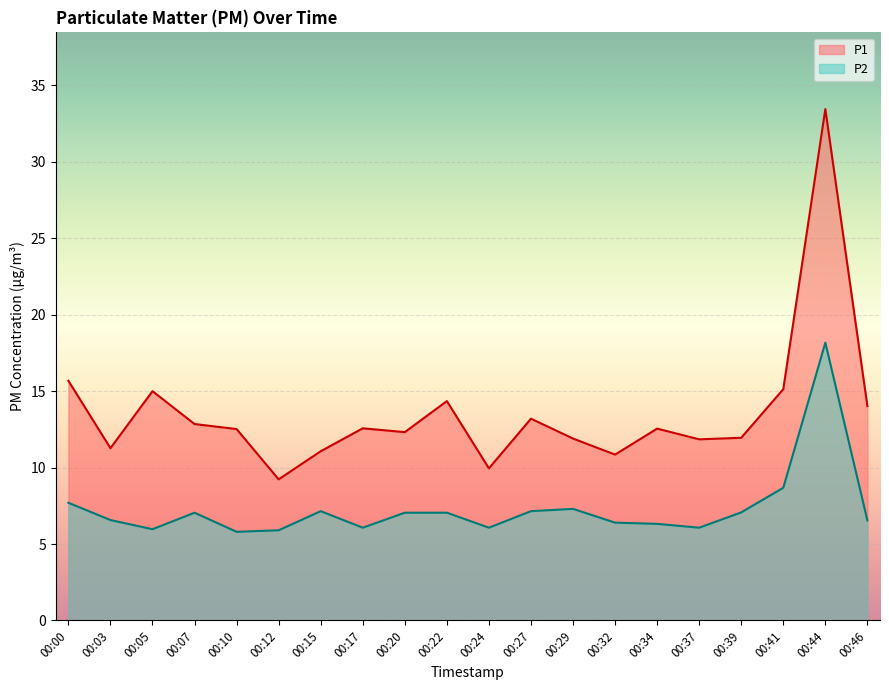

What is the difference between the maximum and minimum values in the P1 series?

24.2